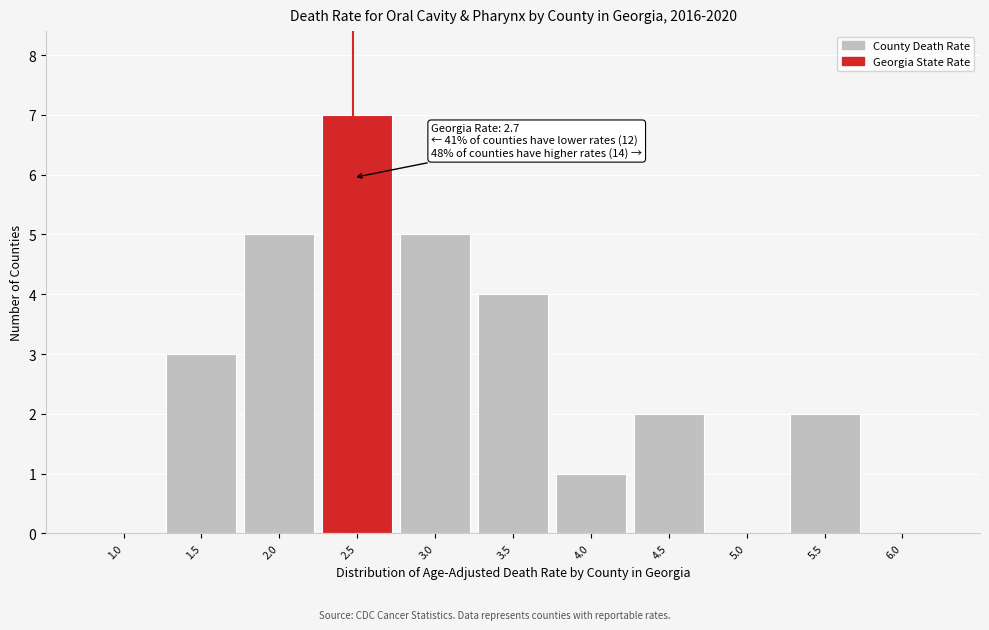

Reading right to left, list all the values displayed in this chart.

6.0=0	5.5=2	5.0=0	4.5=2	4.0=1	3.5=4	3.0=5	2.5=7	2.0=5	1.5=3	1.0=0